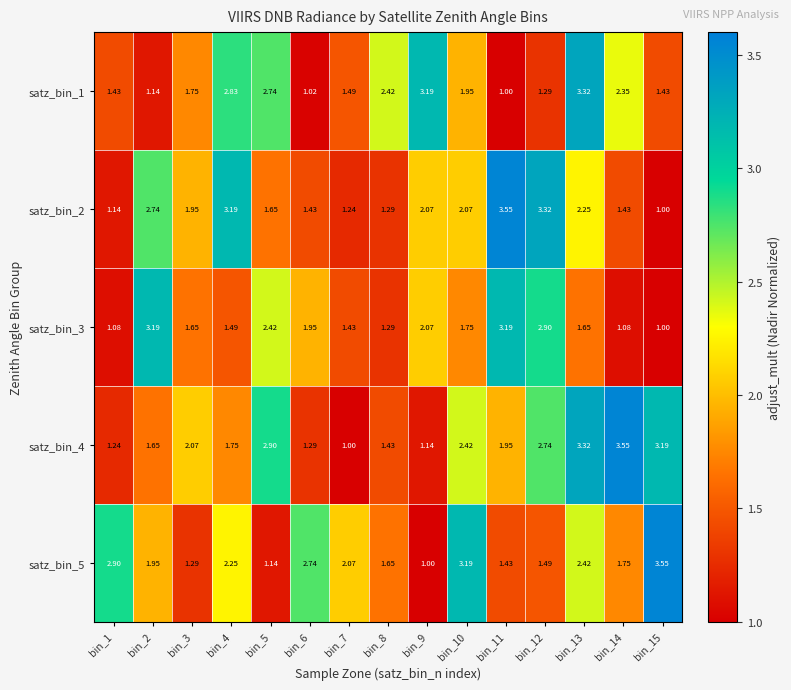

Is the value of satz_bin_5 at bin_15 greater than the value of satz_bin_3 at bin_14?

Yes